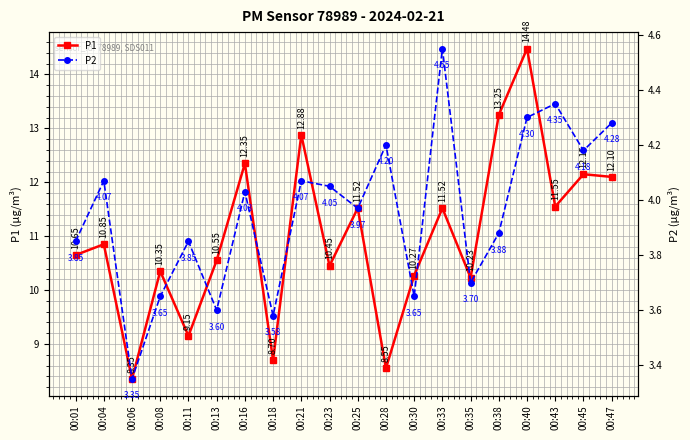

The P2 series shows 0.9 at 00:23. True or false?

False